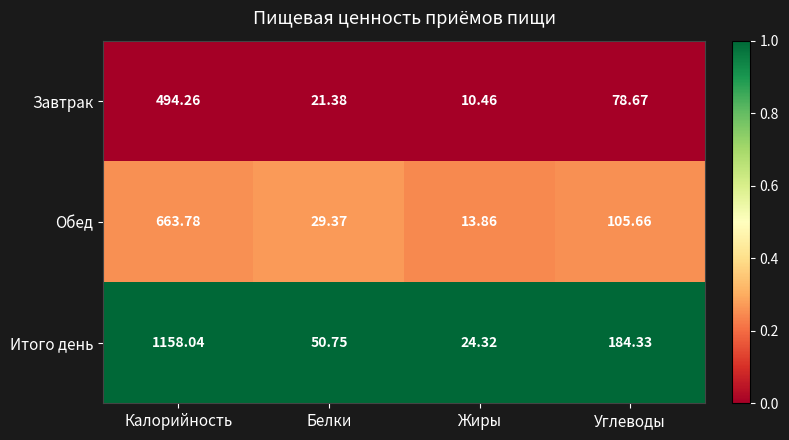

Which series changed the most between Жиры and Углеводы?

Итого день